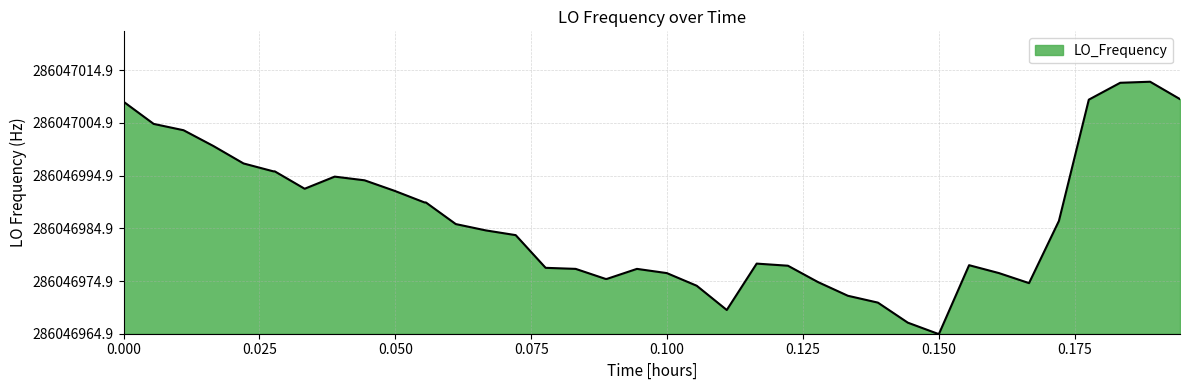

What is the difference between the second highest and minimum values?

47.6